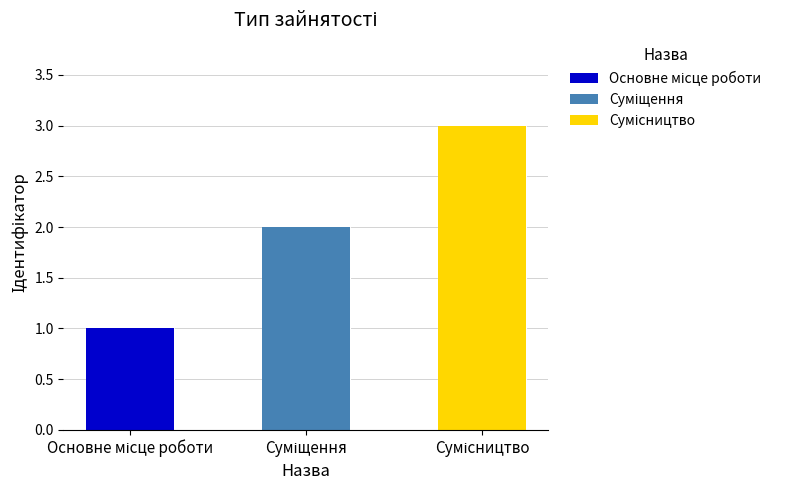

How many data points are above 2?

1